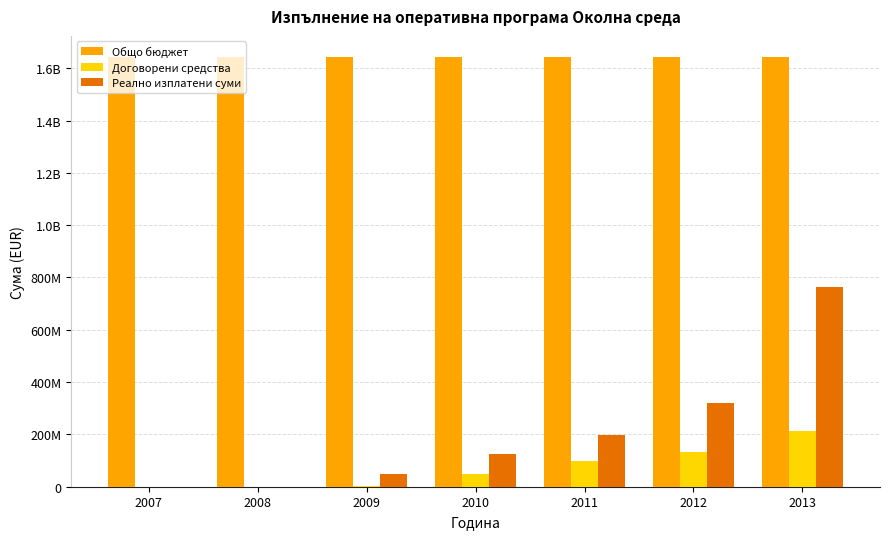

What are all the series names shown in the legend?

Общо бюджет, Договорени средства, Реално изплатени суми